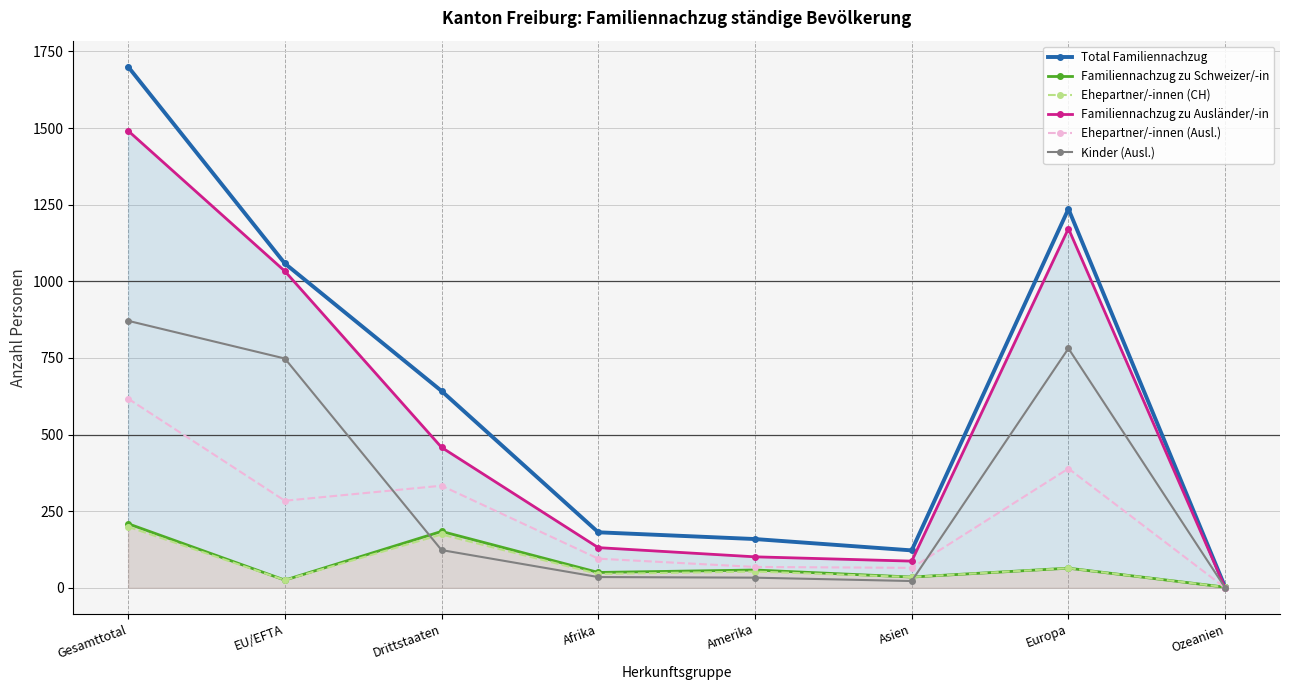

How many interior local peaks does the Kinder (Ausl.) series have?

1